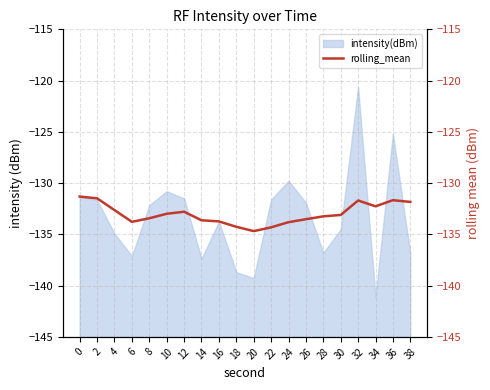

Reading right to left, extract all data points from this chart.

38=-131.8	36=-131.7	34=-132.3	32=-131.7	30=-133.1	28=-133.2	26=-133.5	24=-133.8	22=-134.3	20=-134.7	18=-134.3	16=-133.7	14=-133.6	12=-132.8	10=-133.0	8=-133.4	6=-133.8	4=-132.6	2=-131.5	0=-131.3